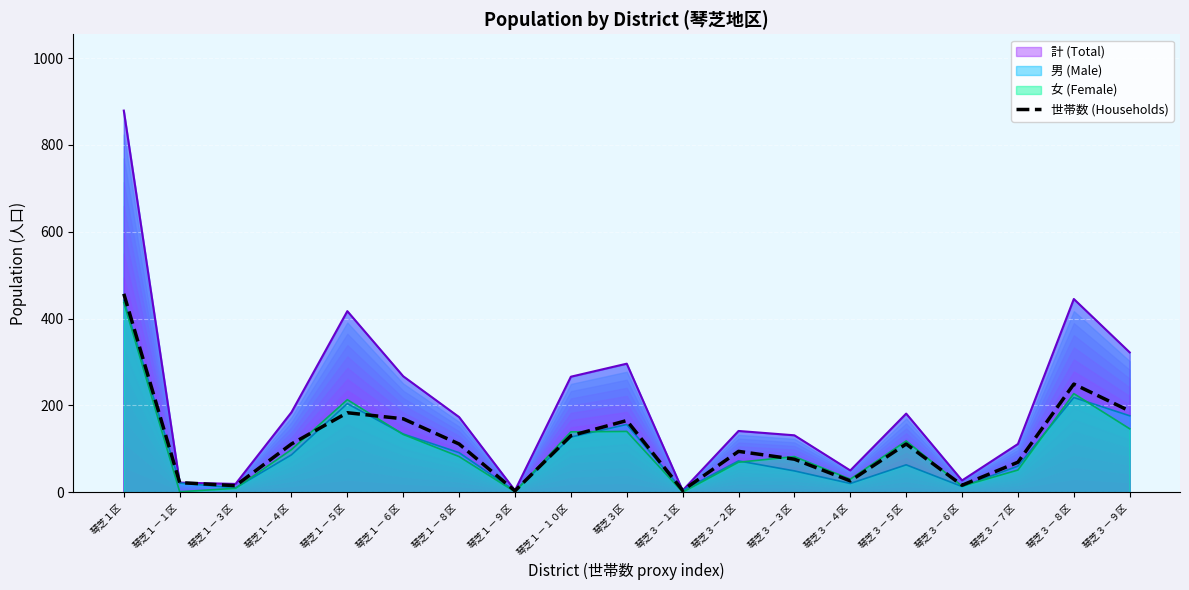

How many interior local peaks (higher than both neighbors) does the data have?

5